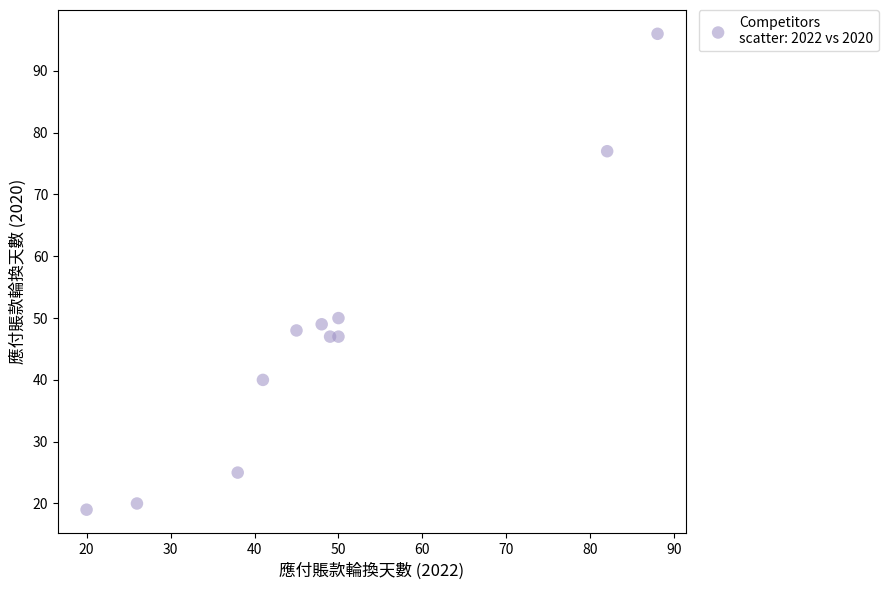

What is the average Y value?

47